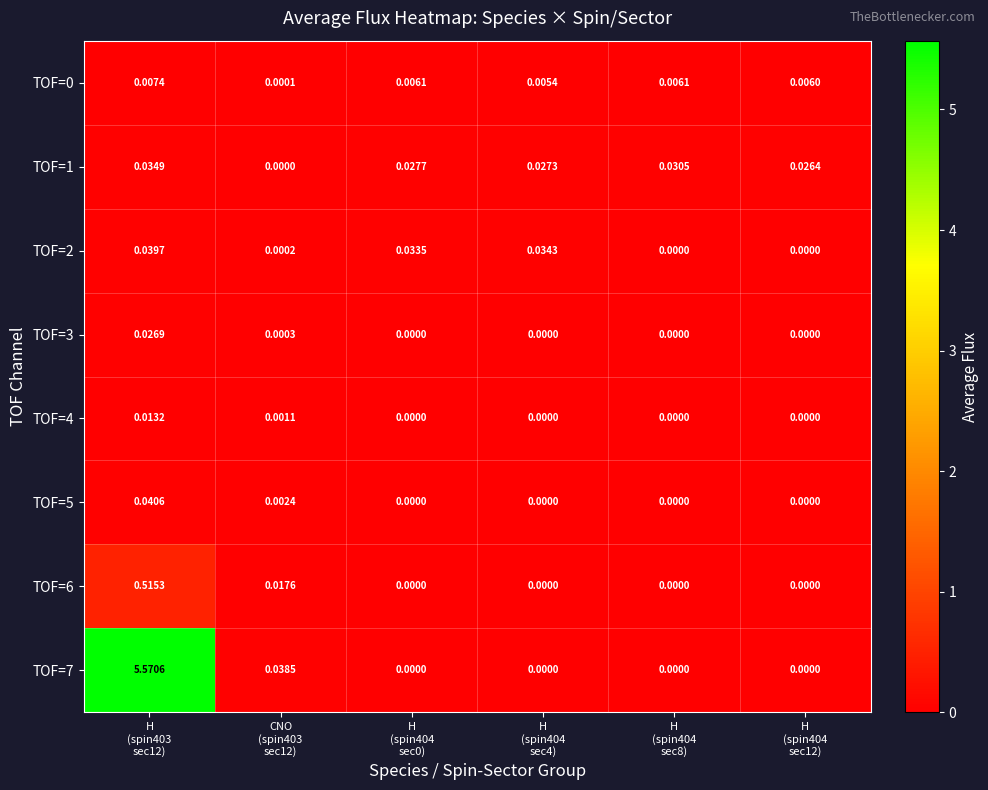

At which category is the sum across all series the highest?

H
(spin403
sec12)